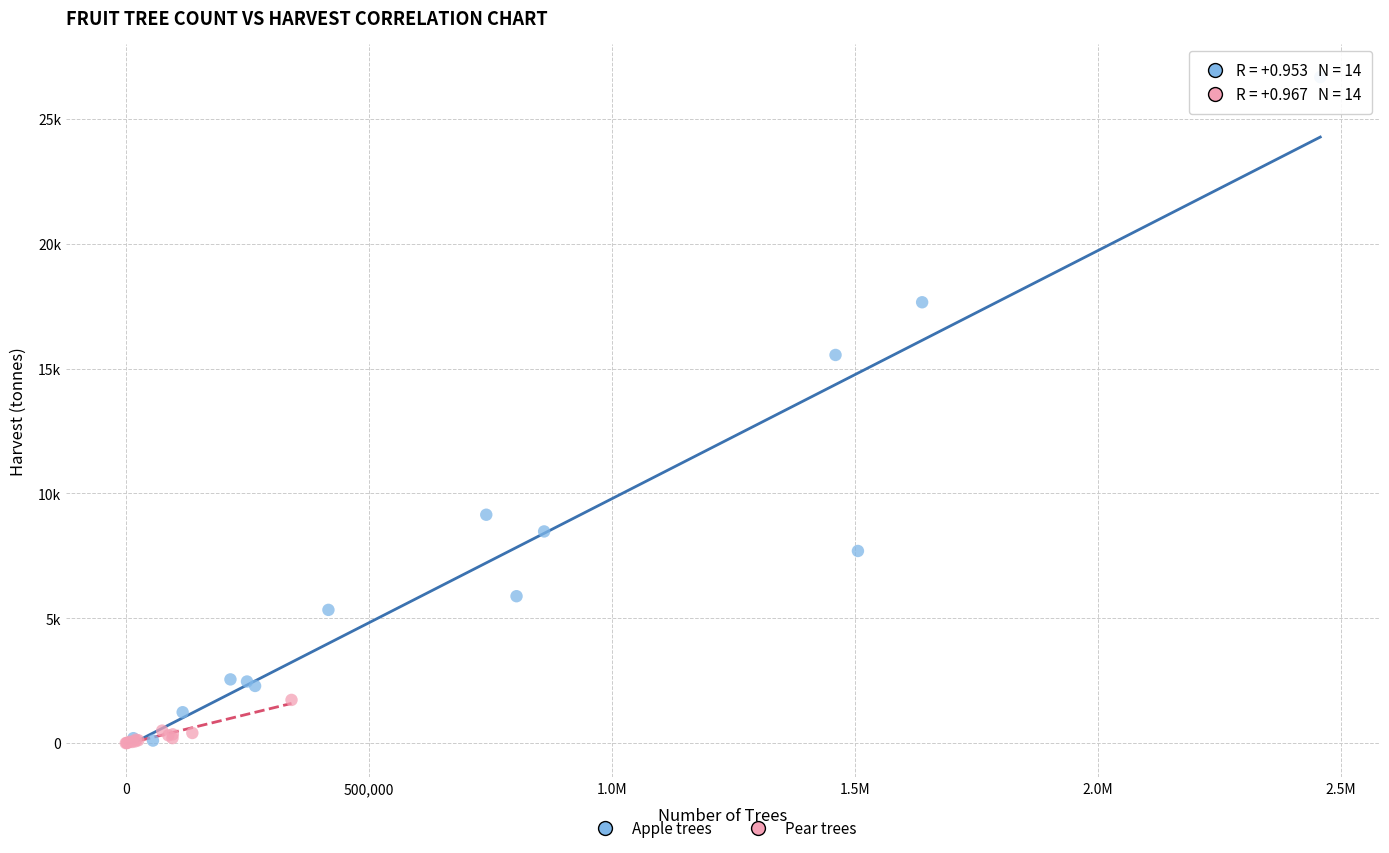

Which series has the widest spread of Y values?

Apple trees